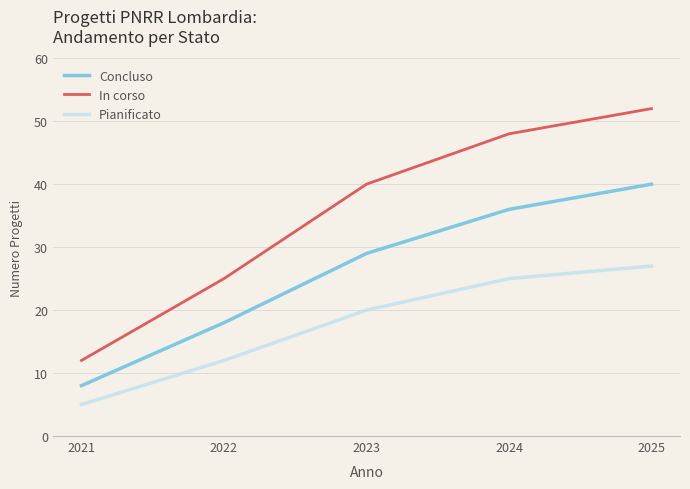

Reading left to right, transcribe all the data shown in this chart.

Concluso: 8	18	29	36	40
In corso: 12	25	40	48	52
Pianificato: 5	12	20	25	27